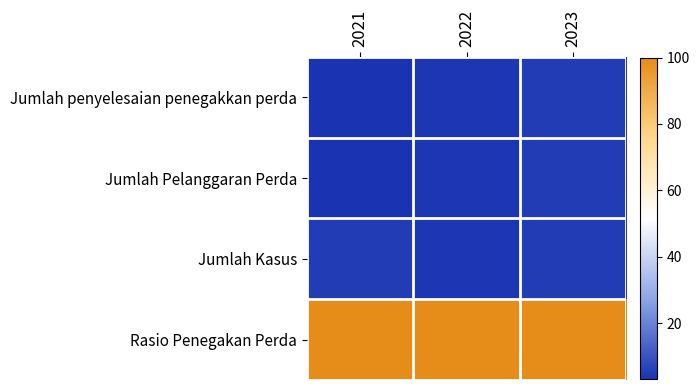

What is the difference between the highest and lowest values at 2021?

97